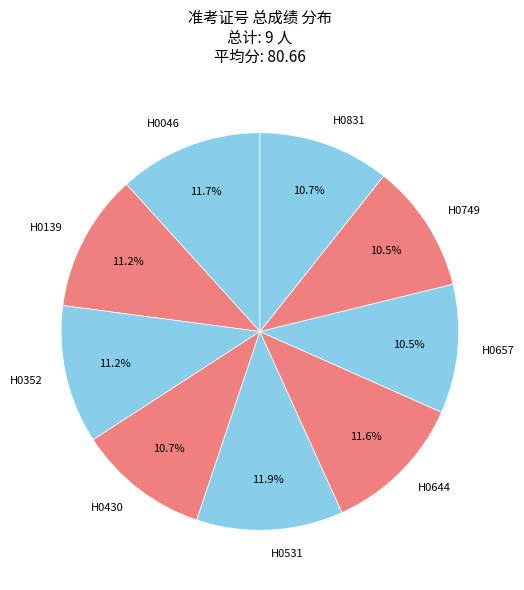

How many segments does this pie chart have?

9